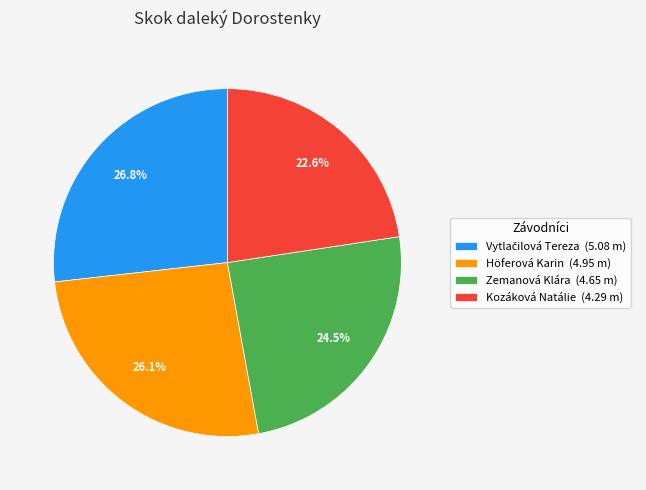

Do Zemanová Klára (4.65 m) and Höferová Karin (4.95 m) together represent more than half of the pie?

Yes